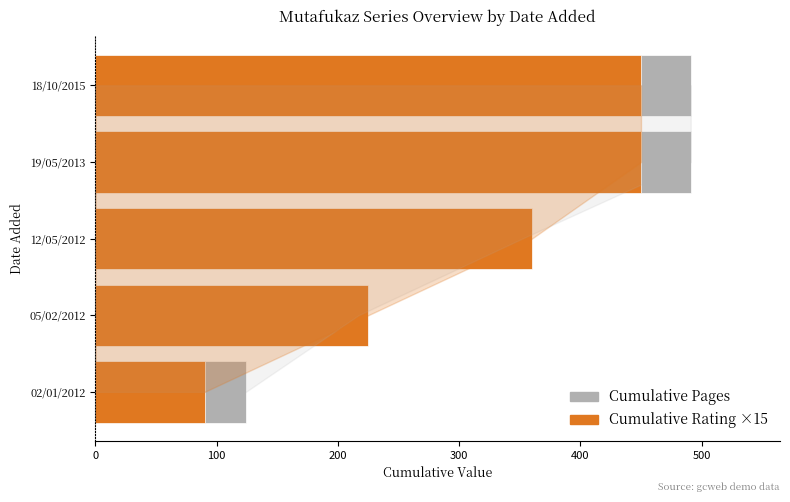

Rank the series by their average value, from highest to lowest.

Cumulative Pages, Cumulative Rating ×15